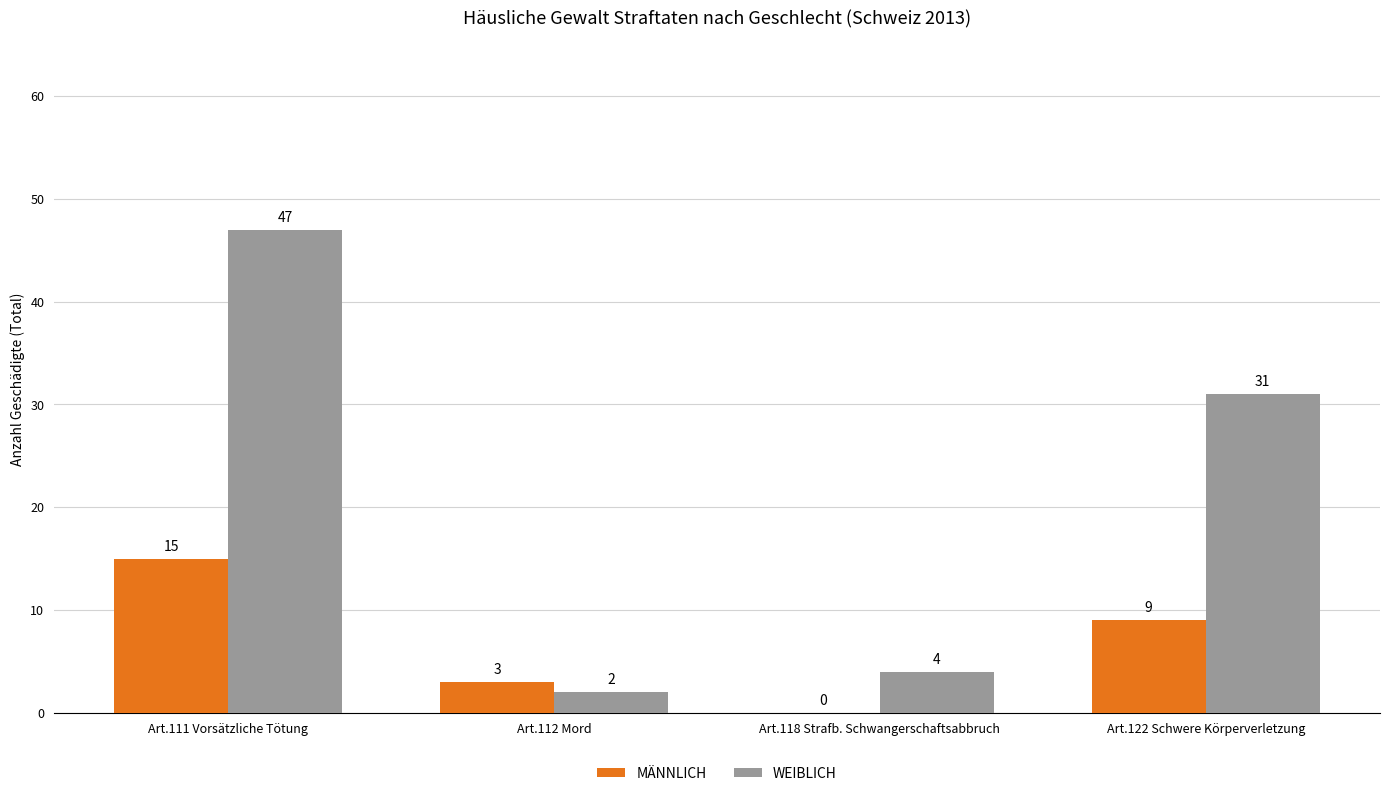

The MÄNNLICH series shows -8 at Art.118 Strafb. Schwangerschaftsabbruch. True or false?

False